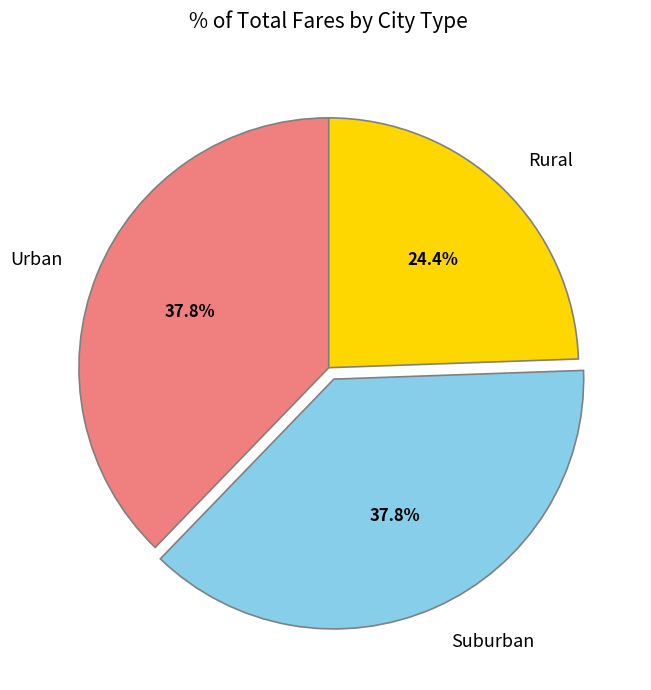

Approximately how many times larger is the value at Urban compared to Suburban?

1.0